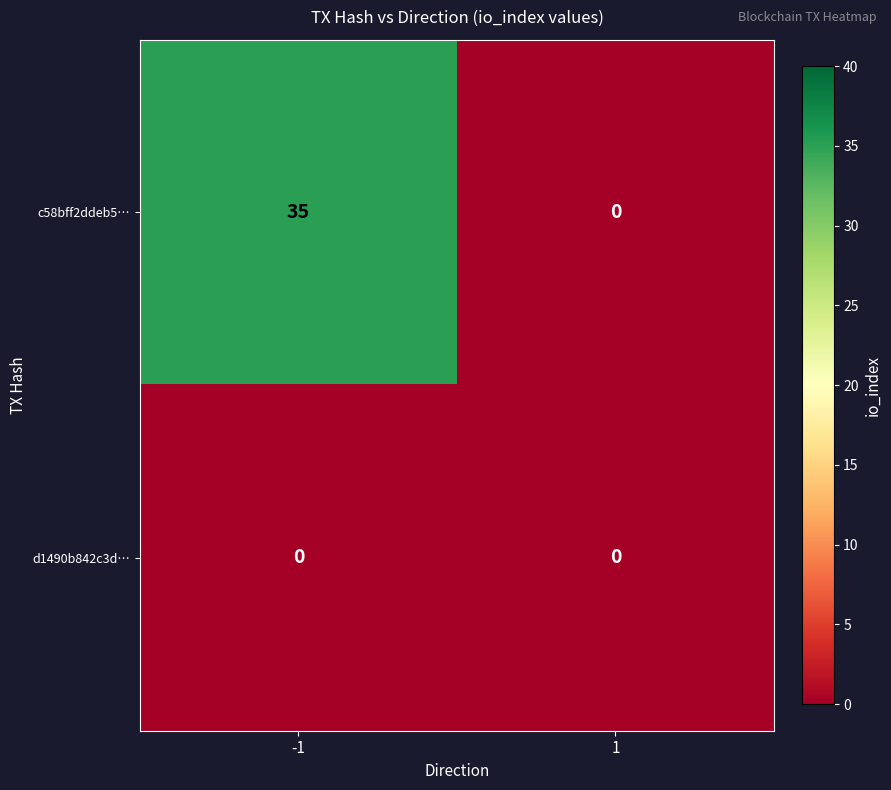

At which category is the sum across all series the highest?

-1